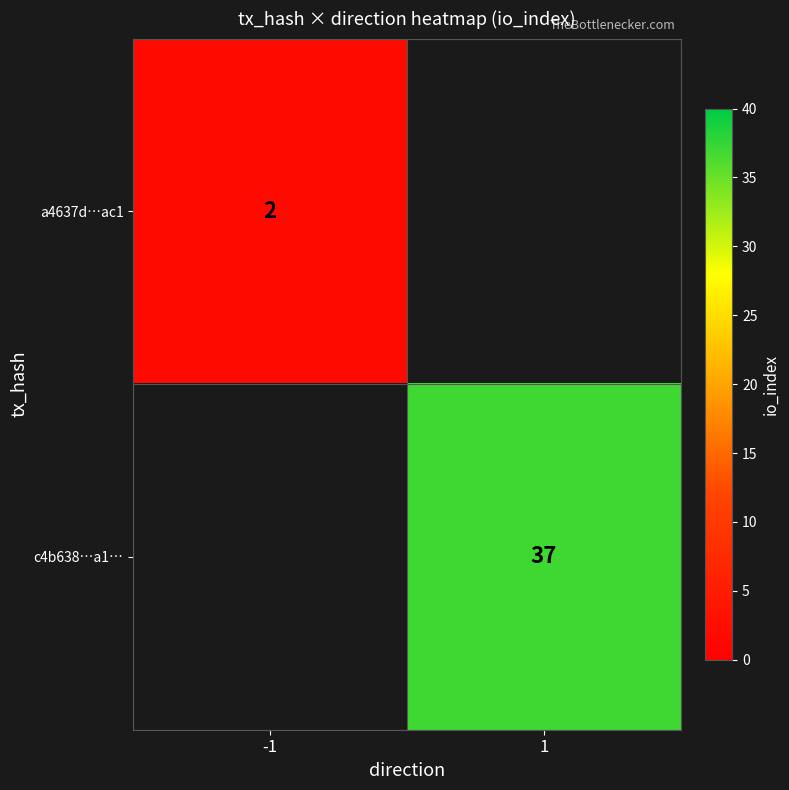

The a4637d…ac1 series shows 1 at -1. True or false?

False